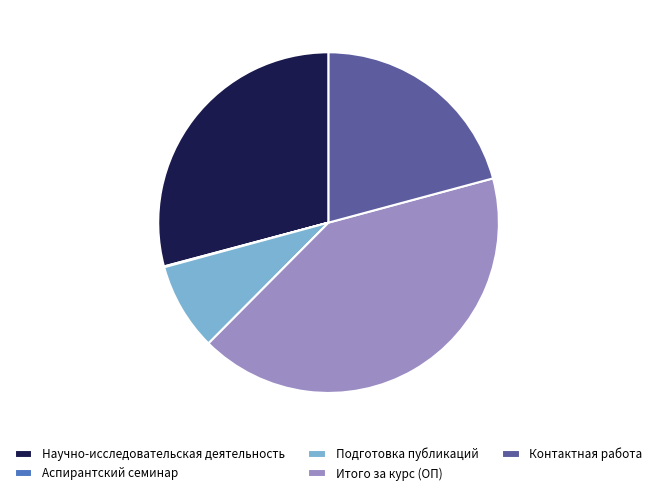

Does Научно-исследовательская деятельность represent more than half of the total?

No